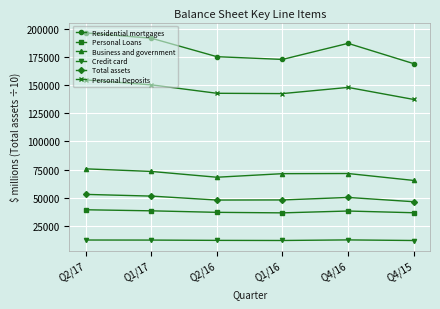

Which series has the largest total across all categories?

Residential mortgages